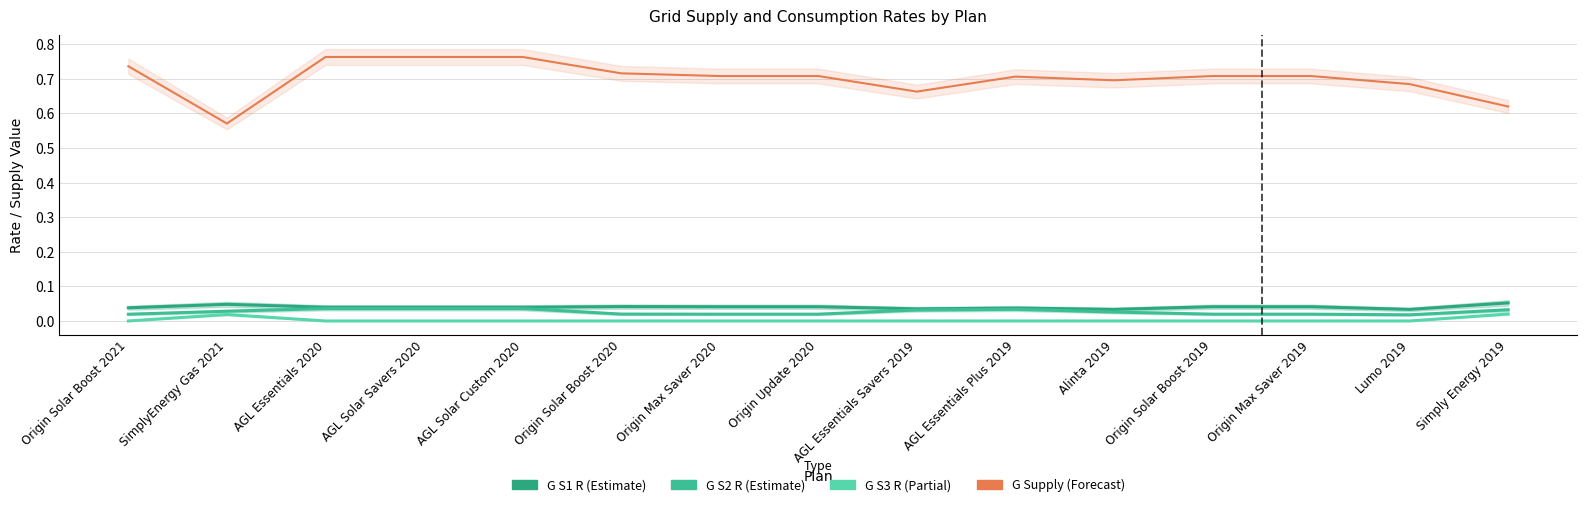

What are all the series names shown in the legend?

G S1 R, G S2 R, G S3 R, G Supply